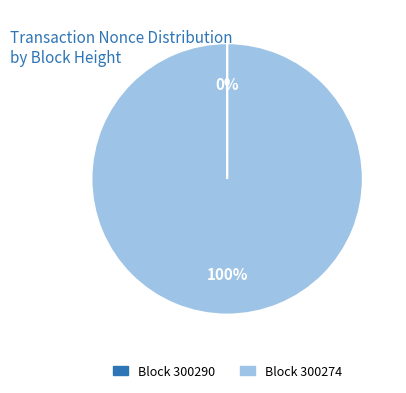

To the nearest percent, what portion does Block 300274 represent?

100%